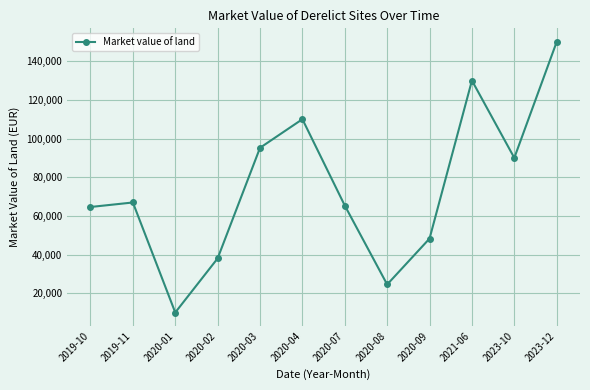

Reading left to right, what are all the values shown in this chart?

2019-10=64583	2019-11=66917	2020-01=10000	2020-02=38000	2020-03=95200	2020-04=110000	2020-07=65333	2020-08=24500	2020-09=48250	2021-06=130000	2023-10=90000	2023-12=150000